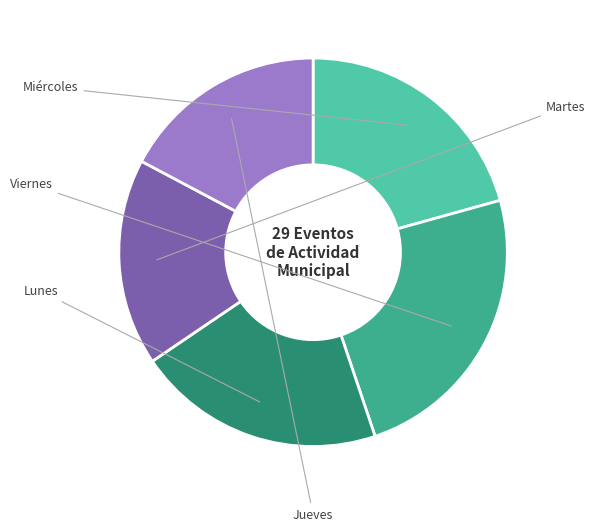

Is there a majority slice in this chart?

No